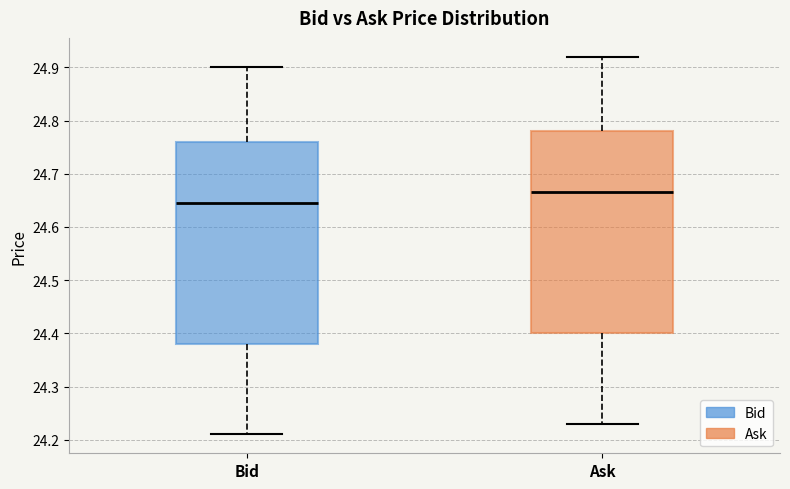

Reading left to right, read every box against the y-axis: the position of its median line, the range the box covers, and the ends of its whiskers. The values are not printed on the chart, so give them approximately, as read against the axis.

Bid: median 24.65, box 24.38 to 24.76, whiskers 24.21 to 24.90
Ask: median 24.67, box 24.40 to 24.78, whiskers 24.23 to 24.92